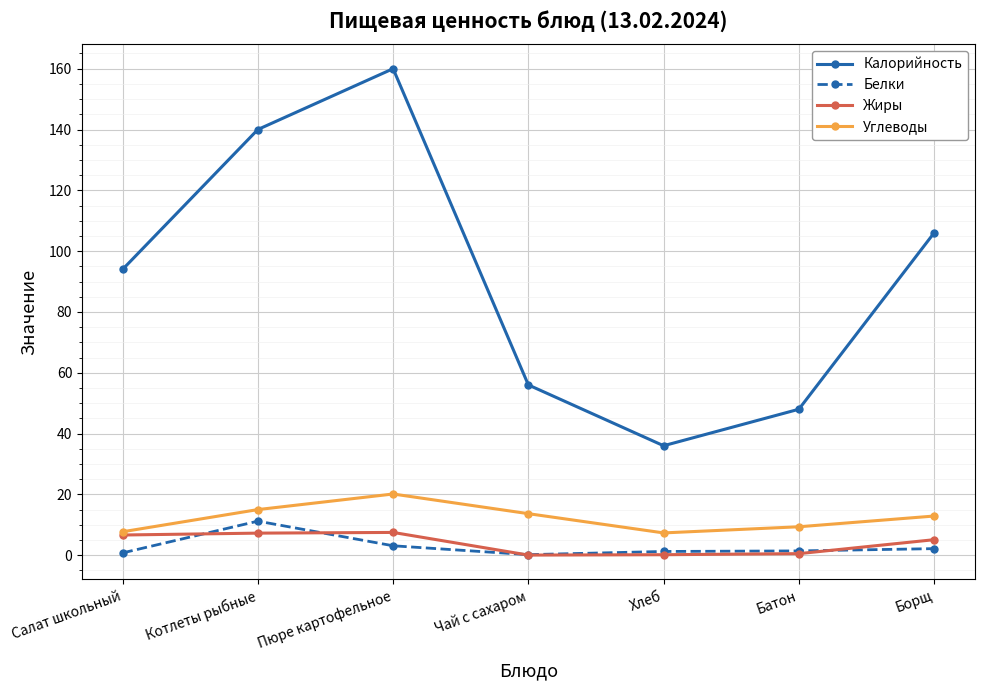

The Калорийность series shows 26.1 at Чай с сахаром. True or false?

False